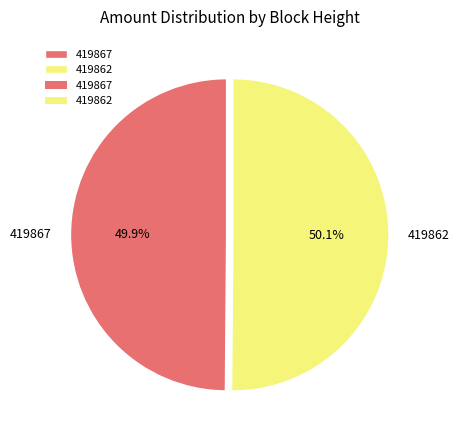

How many segments does this pie chart have?

2